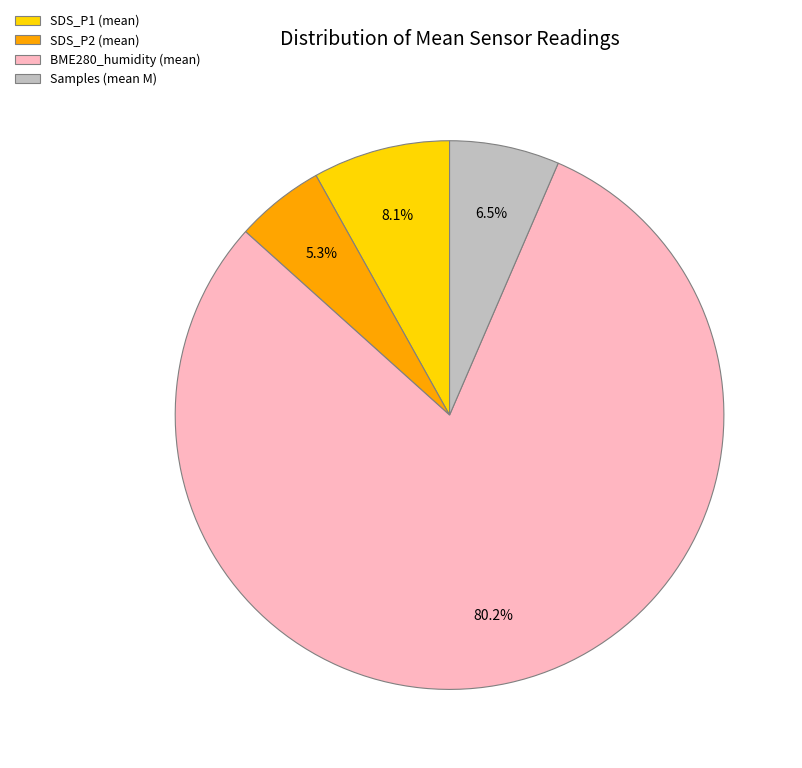

Which category has the biggest portion of the pie?

BME280_humidity (mean)